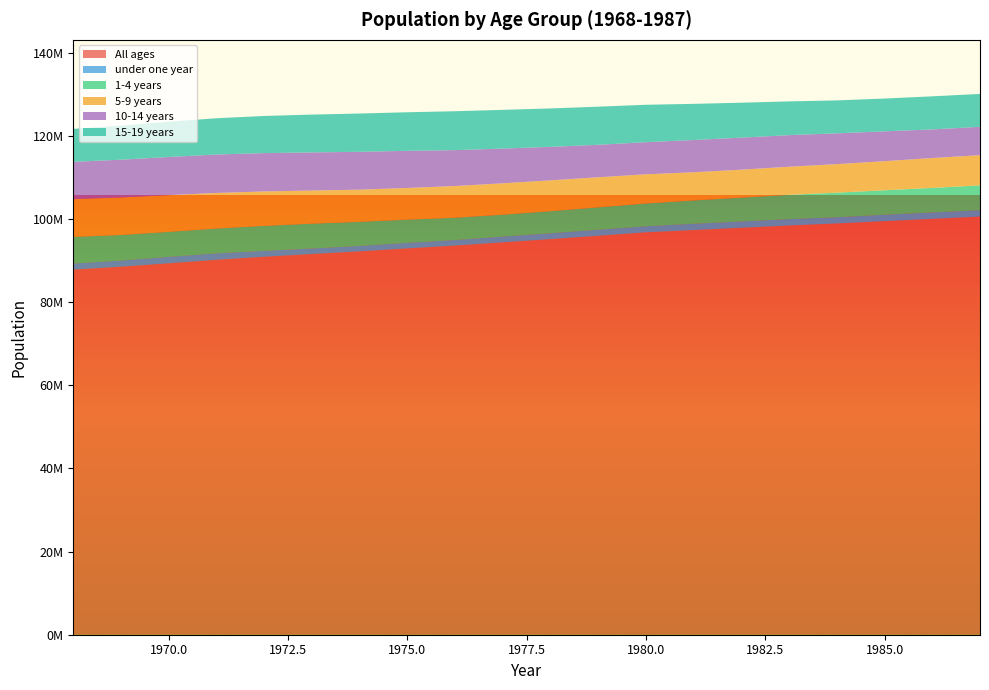

Reading left to right, extract all data points from this chart.

All ages: 1968=87804794	1969=88513151	1970=89317142	1971=90163810	1972=90901000	1973=91553429	1974=92196979	1975=92901842	1976=93593175	1977=94359321	1978=95138321	1979=95947653	1980=96769631	1981=97315352	1982=97863164	1983=98417970	1984=98909507	1985=99459918	1986=100010604	1987=100558166
under one year: 1968=1454000	1969=1484000	1970=1555652	1971=1556000	1972=1415000	1973=1333000	1974=1310000	1975=1348000	1976=1327000	1977=1396000	1978=1414000	1979=1450000	1980=1461152	1981=1517000	1982=1527000	1983=1528000	1984=1492000	1985=1535000	1986=1538000	1987=1530000
1-4 years: 1968=6413333	1969=6144914	1970=6010892	1971=5967600	1972=6018472	1973=5971350	1974=5798365	1975=5577193	1976=5361421	1977=5262615	1978=5308130	1979=5388207	1980=5475481	1981=5608144	1982=5720464	1983=5845240	1984=5910791	1985=5897328	1986=5913308	1987=5974039
5-9 years: 1968=9076721	1969=9022687	1970=8835649	1971=8553790	1972=8271861	1973=7962175	1974=7731311	1975=7615916	1976=7626087	1977=7545618	1978=7415870	1979=7223563	1980=7023622	1981=6777555	1982=6727898	1983=6758243	1984=6859127	1985=6994139	1986=7176122	1987=7266443
10-14 years: 1968=8979815	1969=9074286	1970=9168204	1971=9248034	1972=9222774	1973=9173751	1974=9106985	1975=8925985	1976=8640139	1977=8351410	1978=8052018	1979=7820977	1980=7722413	1981=7762786	1982=7706193	1983=7601367	1984=7412227	1985=7177986	1986=6884681	1987=6819457
15-19 years: 1968=7925778	1969=8193060	1970=8475185	1971=8720141	1972=8929280	1973=9094134	1974=9198492	1975=9279517	1976=9348510	1977=9310380	1978=9241585	1979=9159735	1980=8997147	1981=8689006	1982=8400908	1983=8113898	1984=7920188	1985=7880275	1986=7955686	1987=7910305